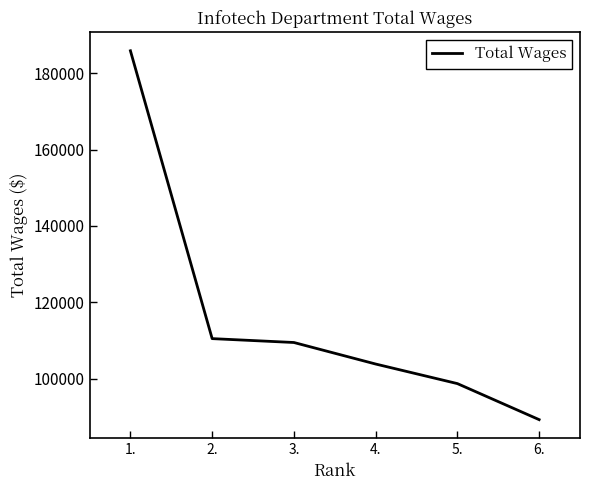

Does the chart display data point markers on the line(s)?

No